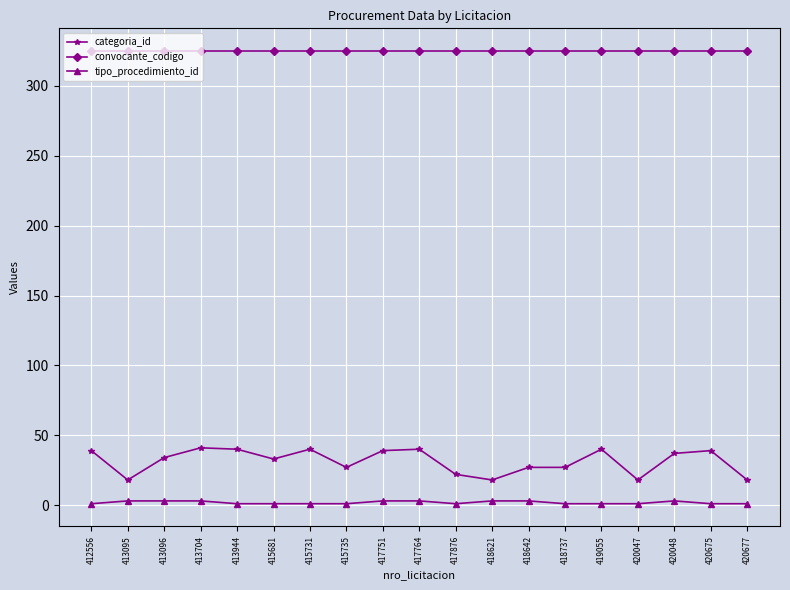

Is it true that categoria_id equals 32 at 413095?

False